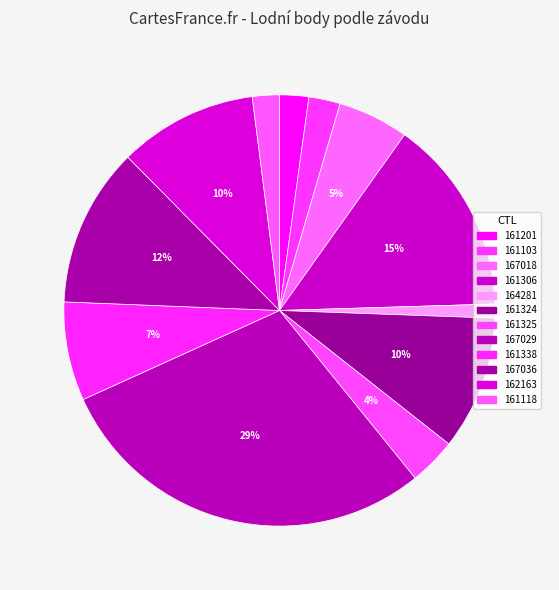

What is the change in value from 161338 to 161118?

-4282